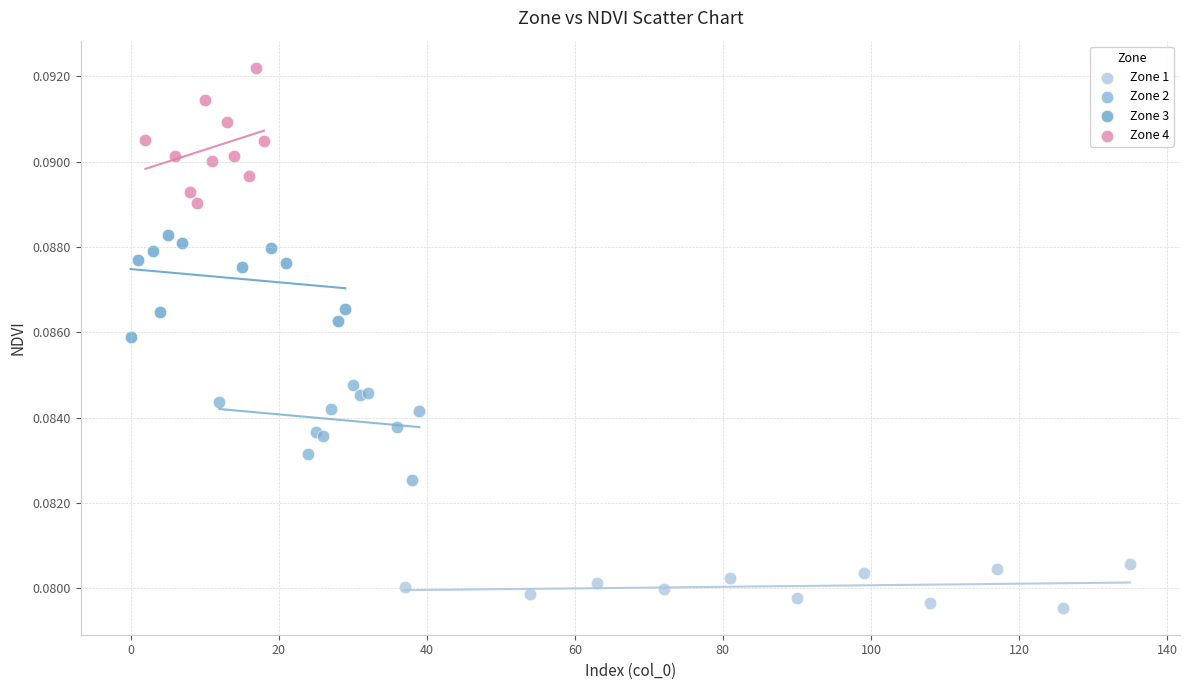

Which series contains the lowest Y value?

Zone 1